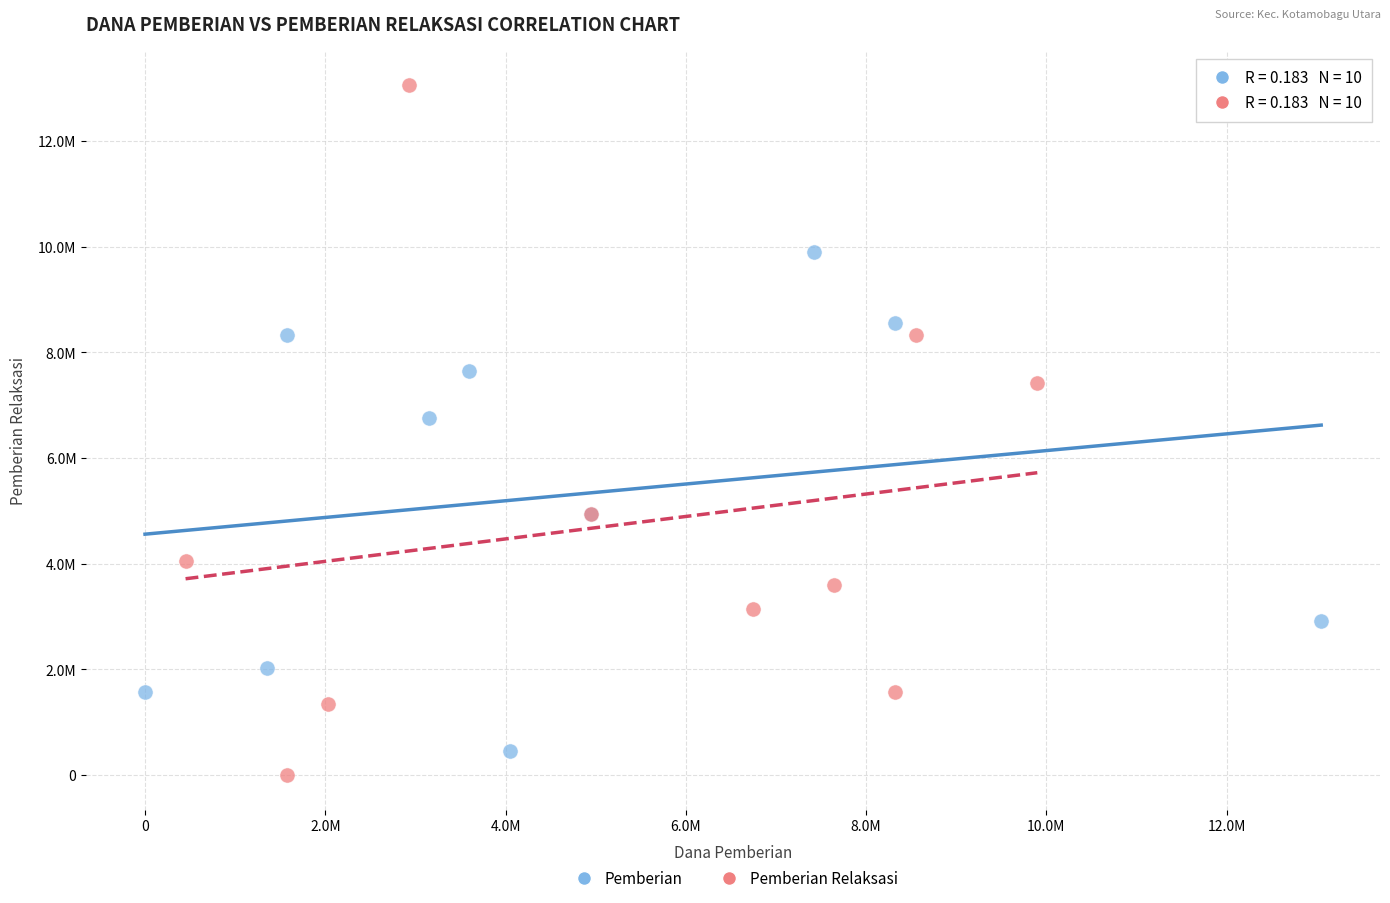

Which series has the widest spread of Y values?

Pemberian Relaksasi